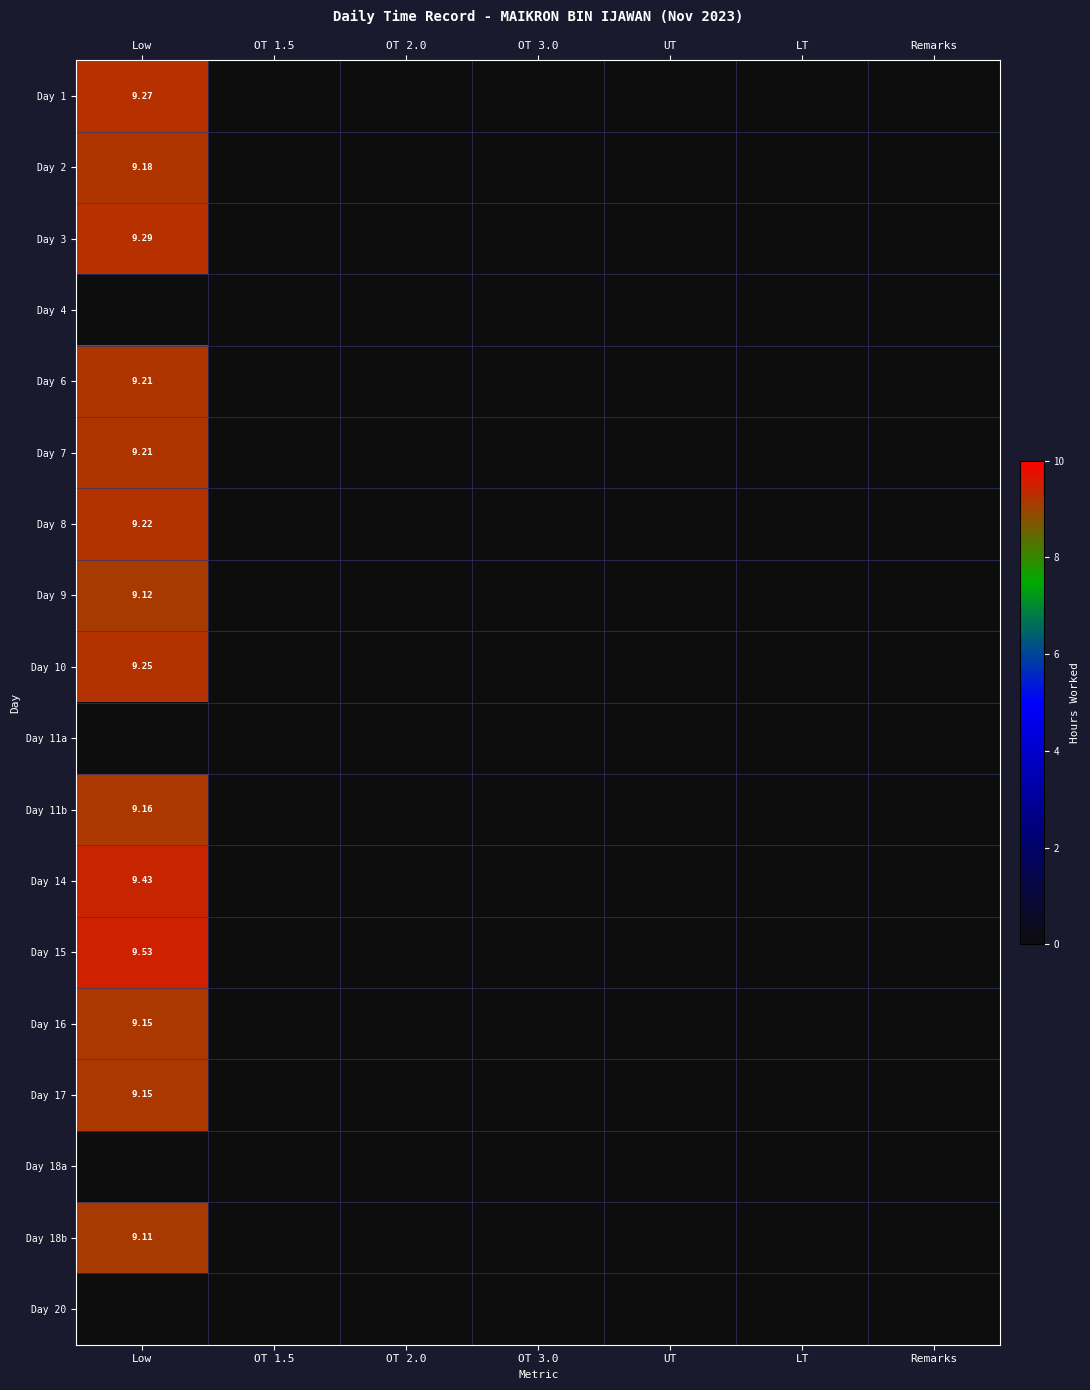

Between OT 3.0 and Remarks, which is larger?

OT 3.0